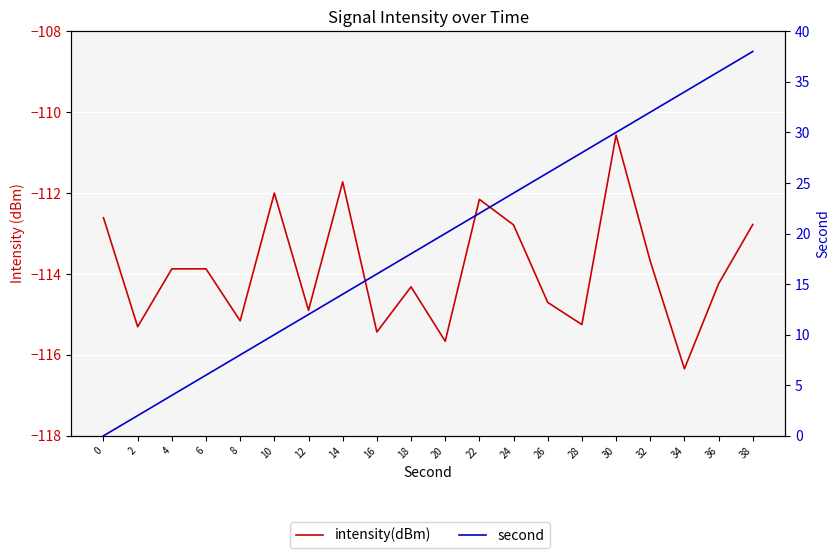

How many data points does each series have?

20